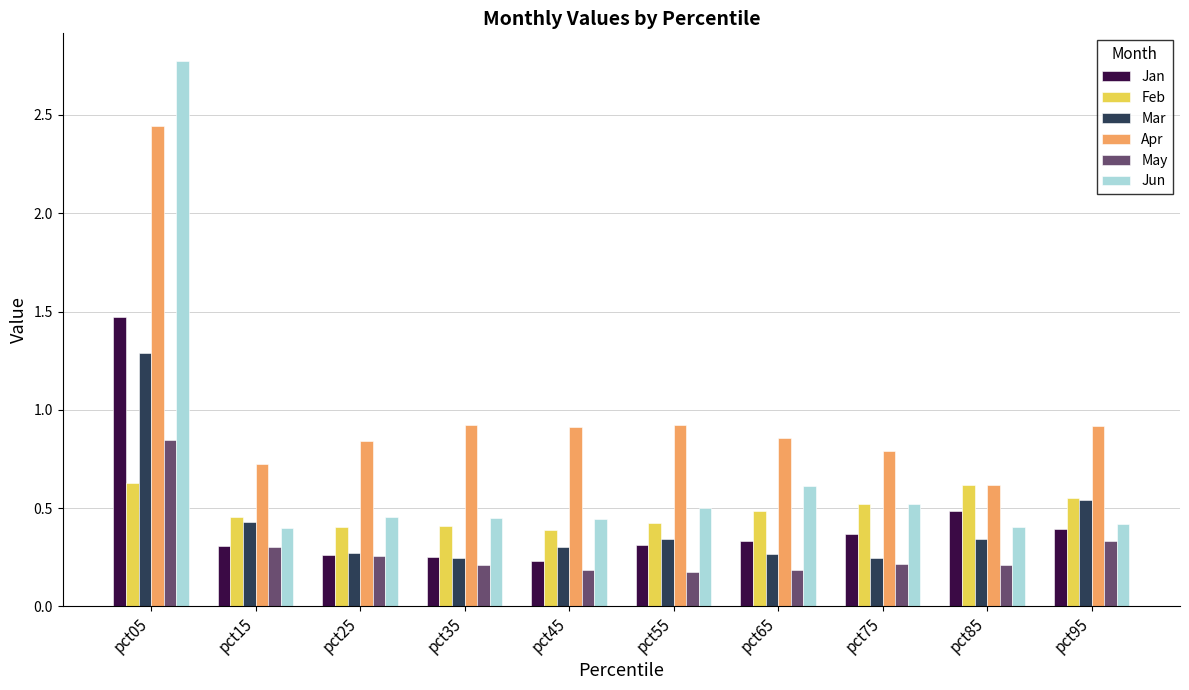

The value of Mar at pct05 is 1.3. True or false?

True